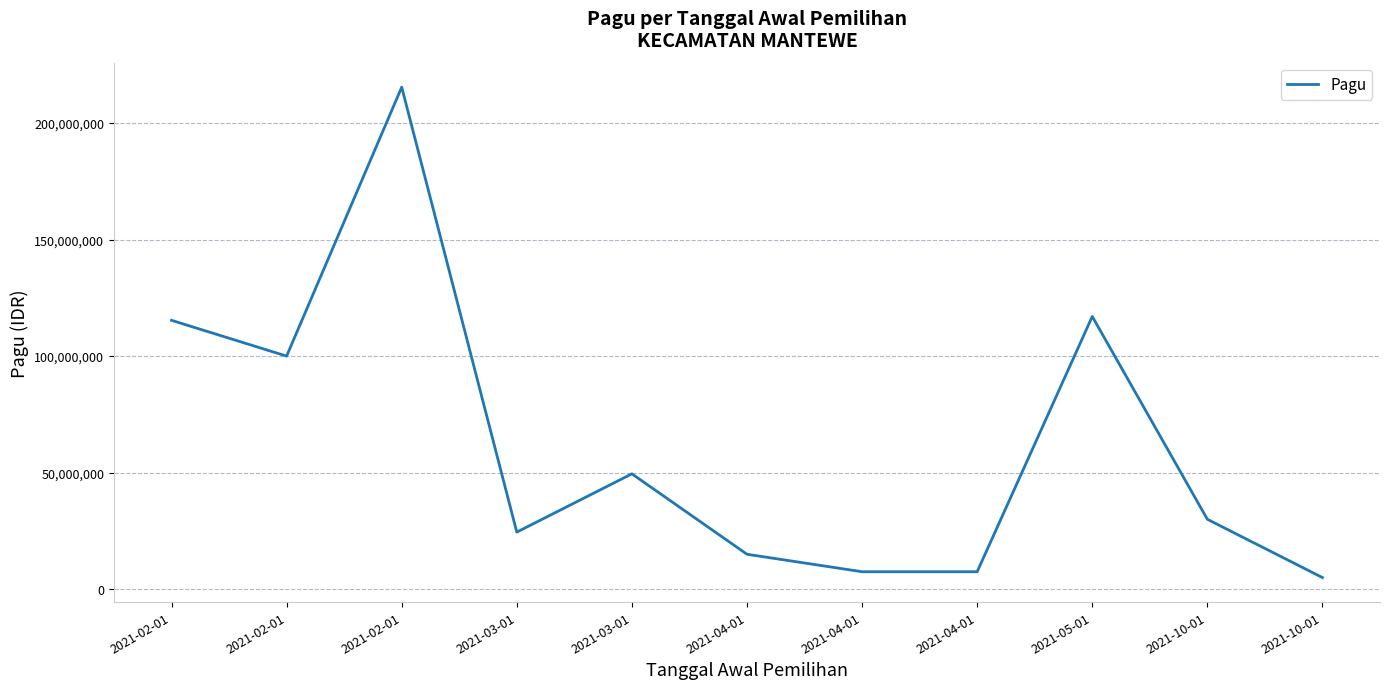

At which category does the data reach its first local valley?

2021-02-01